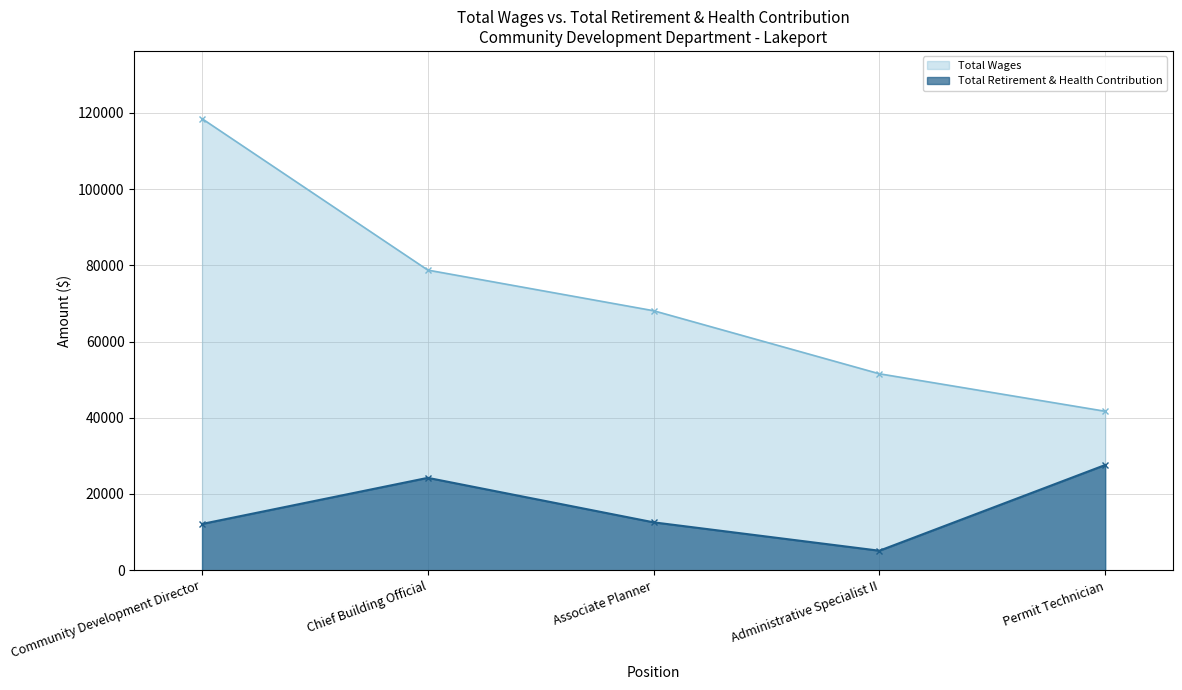

What position from the right is Associate Planner?

3